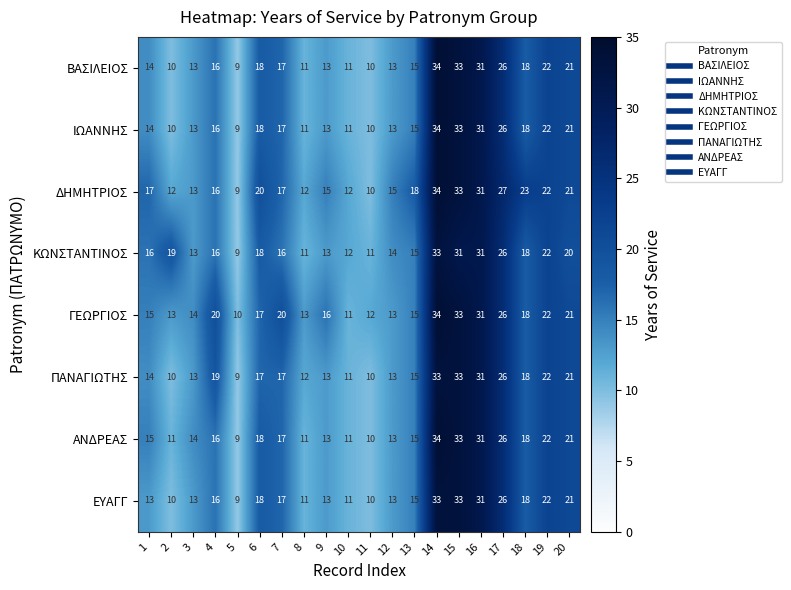

Which series has the largest total across all categories?

ΔΗΜΗΤΡΙΟΣ